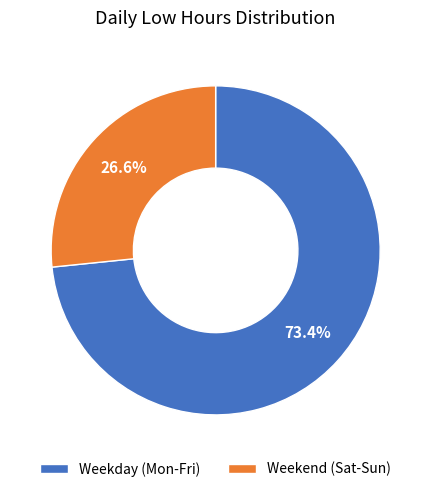

Is there any slice that represents more than half of the pie?

Yes